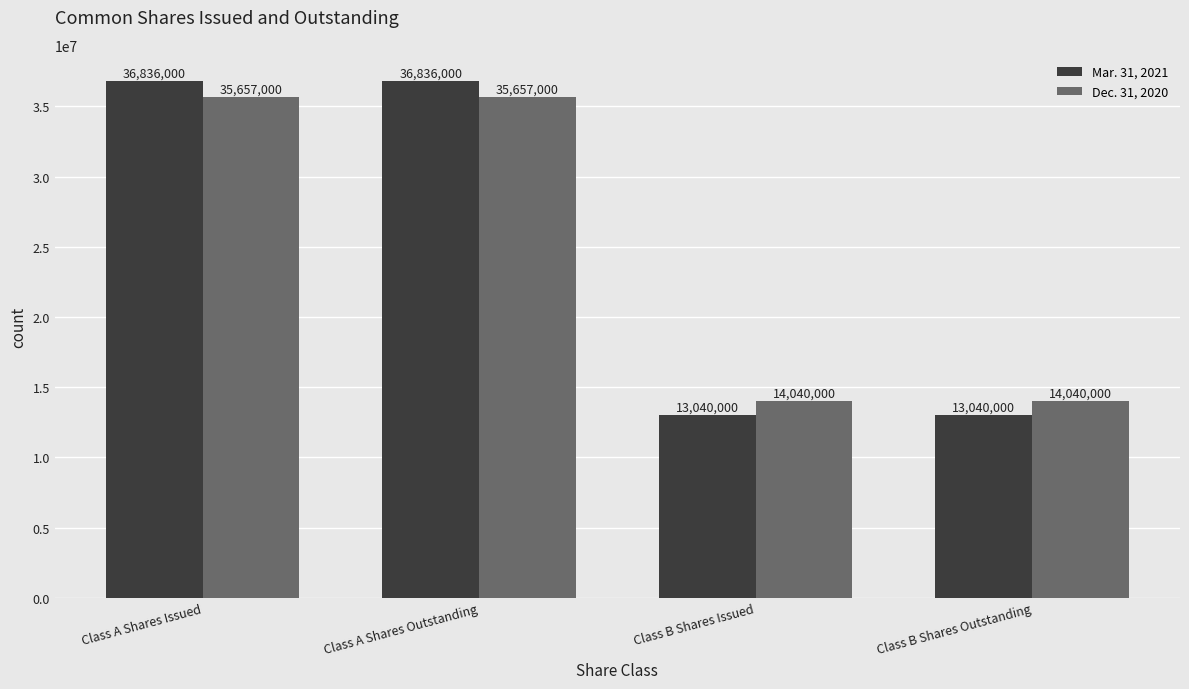

What is the value of the Dec. 31, 2020 bar at the 4th from the left?

14040000